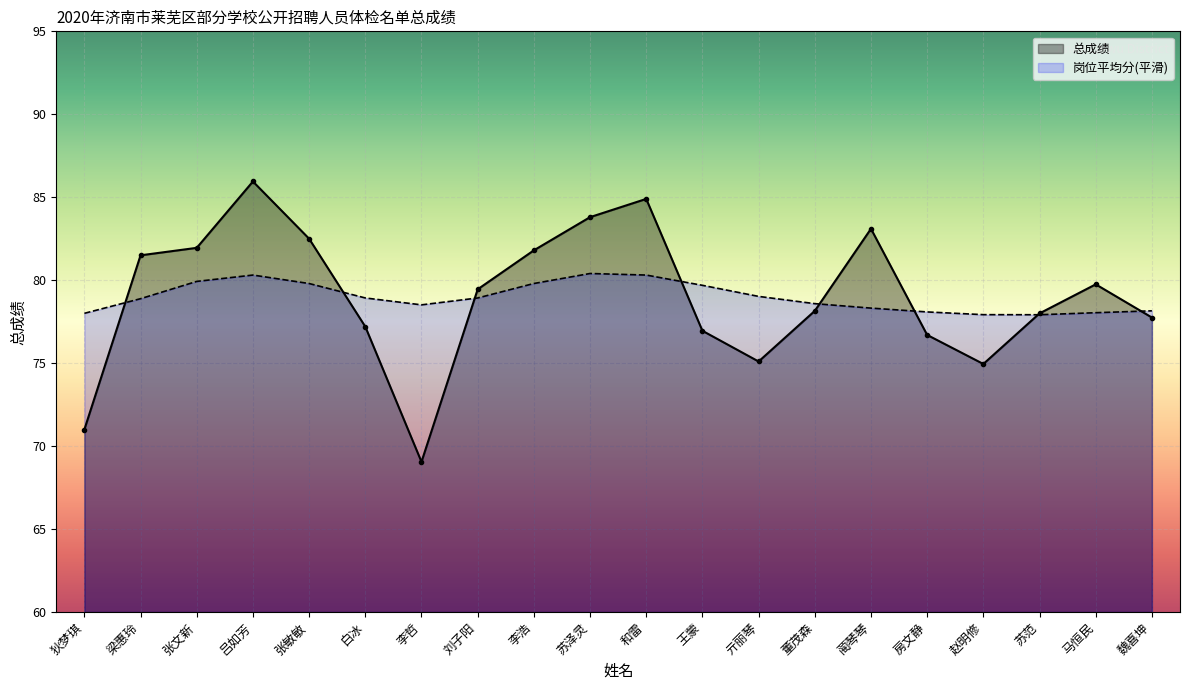

How many values exceed 79?

10